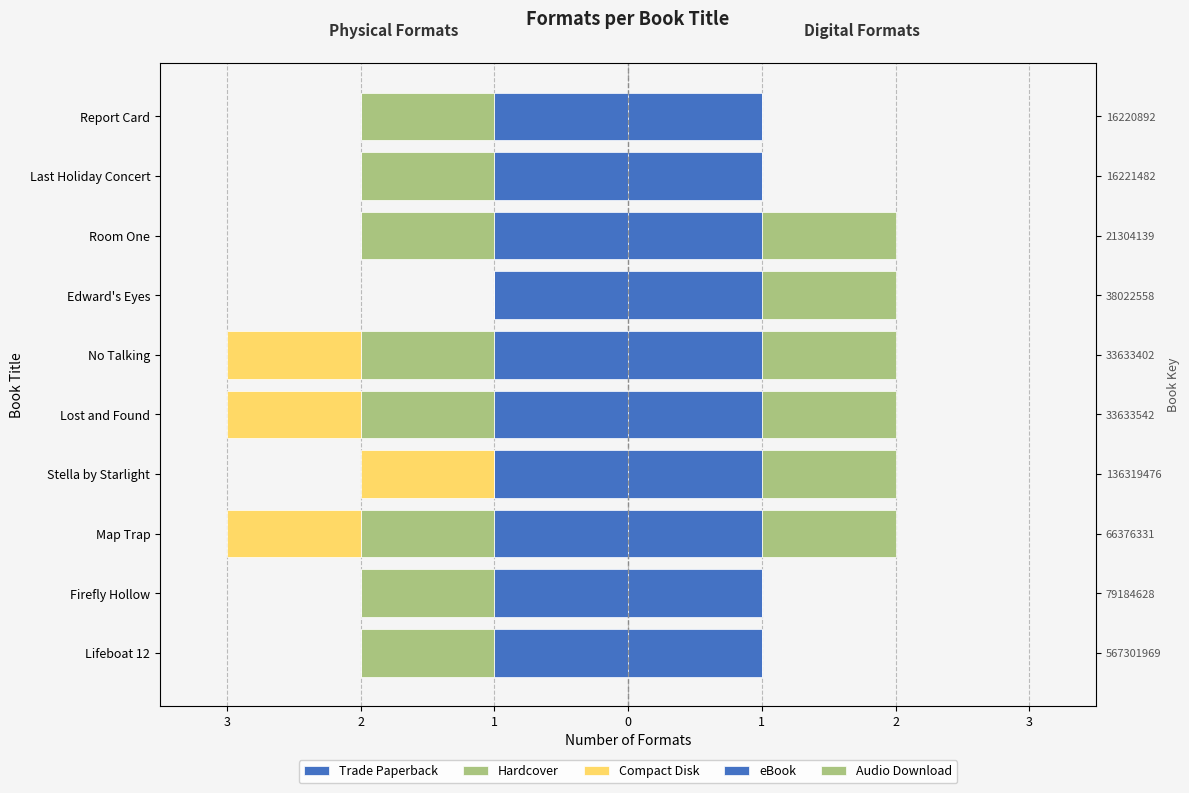

What is the sum of all Compact Disk values?

-4.0